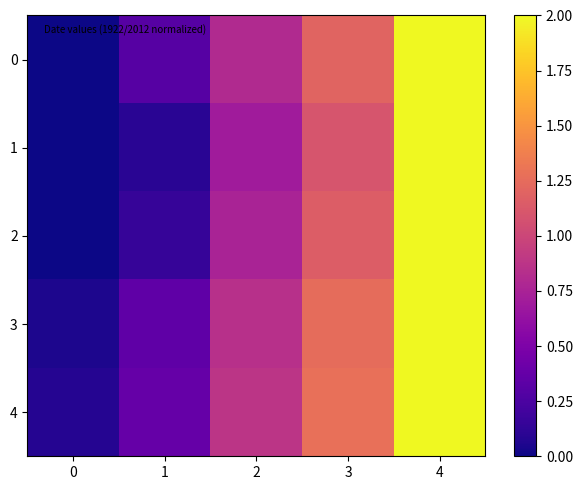

Between 2 and 3, which series saw the biggest shift?

1